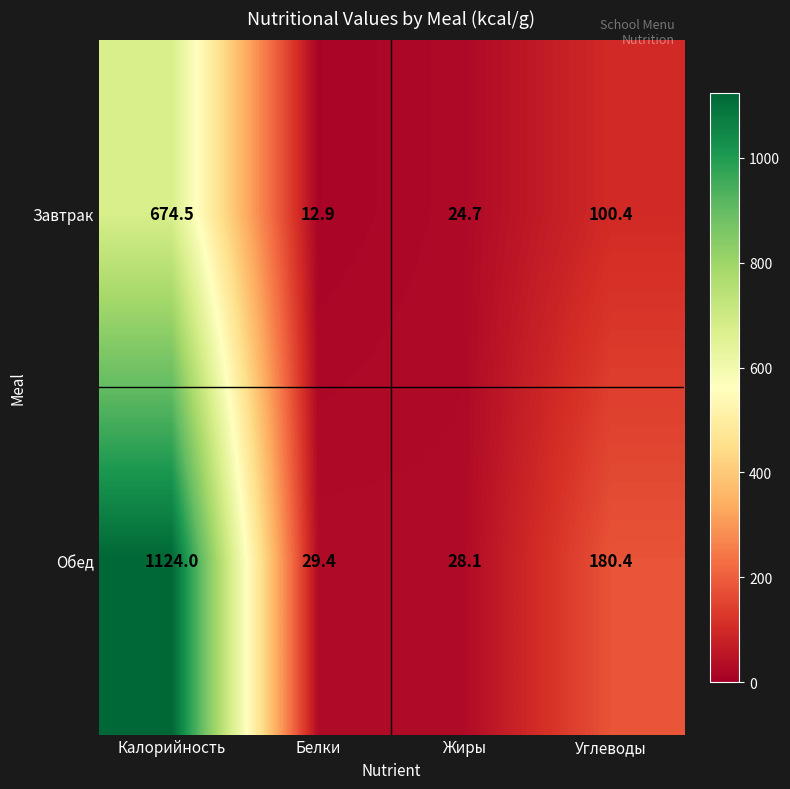

Reading left to right, extract all data points from this chart.

Завтрак: Калорийность=674.5	Белки=12.9	Жиры=24.7	Углеводы=100.4
Обед: Калорийность=1124.0	Белки=29.4	Жиры=28.1	Углеводы=180.4